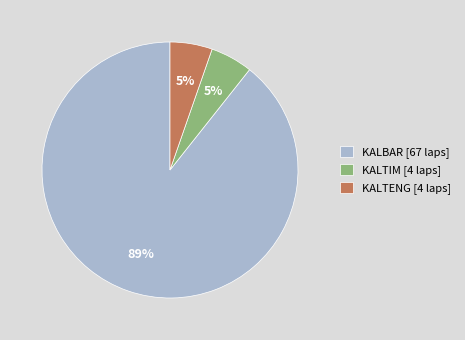

Which has a higher value, KALBAR [67 laps] or KALTENG [4 laps]?

KALBAR [67 laps]